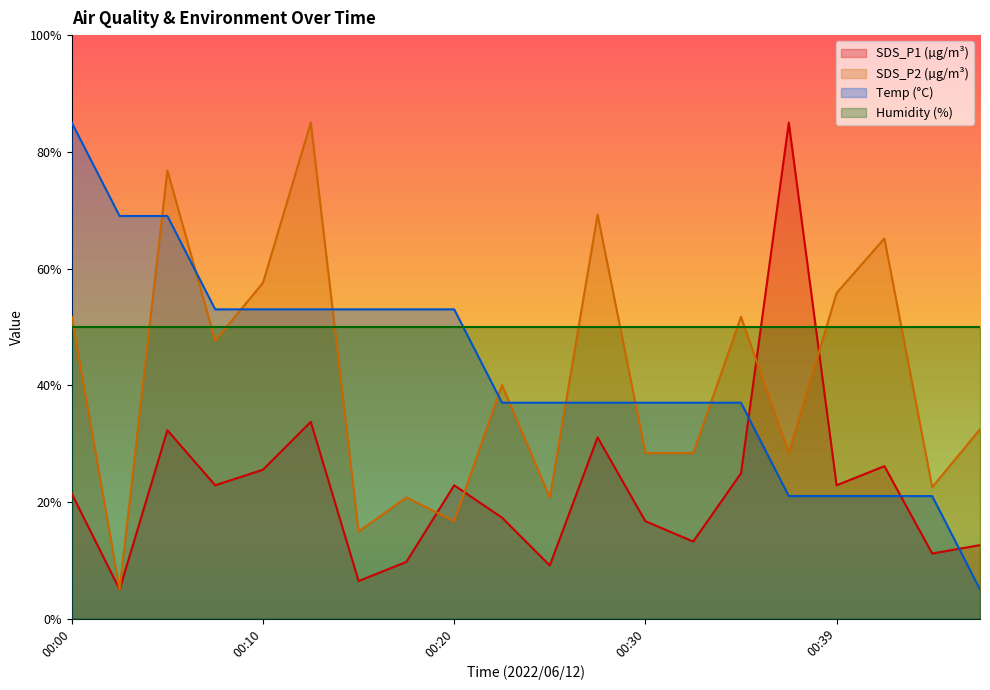

What is the value of the SDS_P1 point at the 6th from the left?

33.7